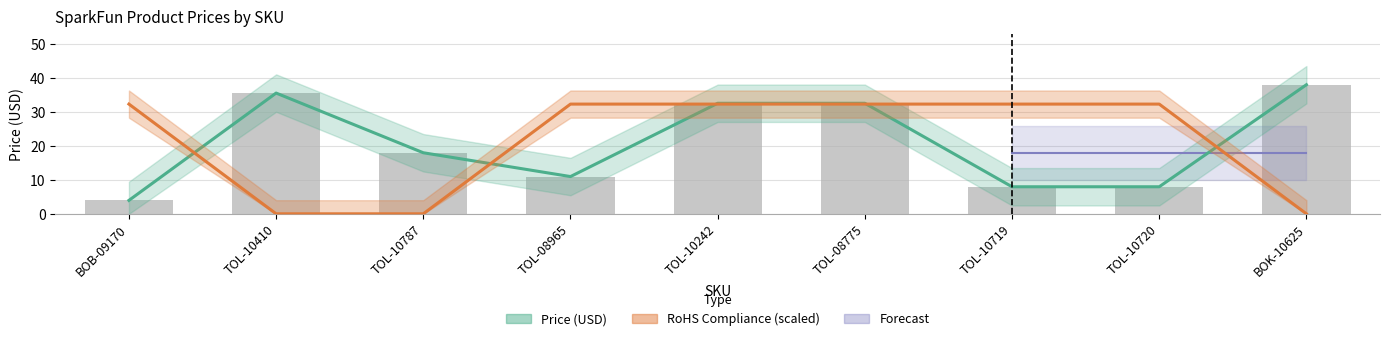

Reading right to left, what are all the values shown in this chart?

Price (USD): BOK-10625=38.0	TOL-10720=8.0	TOL-10719=8.0	TOL-08775=32.5	TOL-10242=32.5	TOL-08965=10.9	TOL-10787=17.9	TOL-10410=35.5	BOB-09170=4.0
RoHS Compliance: BOK-10625=0.0	TOL-10720=32.3	TOL-10719=32.3	TOL-08775=32.3	TOL-10242=32.3	TOL-08965=32.3	TOL-10787=0.0	TOL-10410=0.0	BOB-09170=32.3